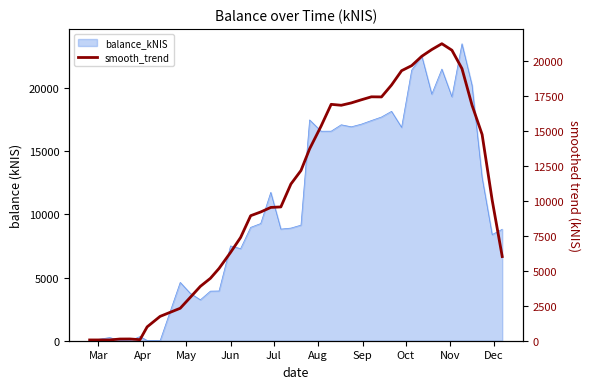

True or false: the data shows 22896.4 at 27.

False